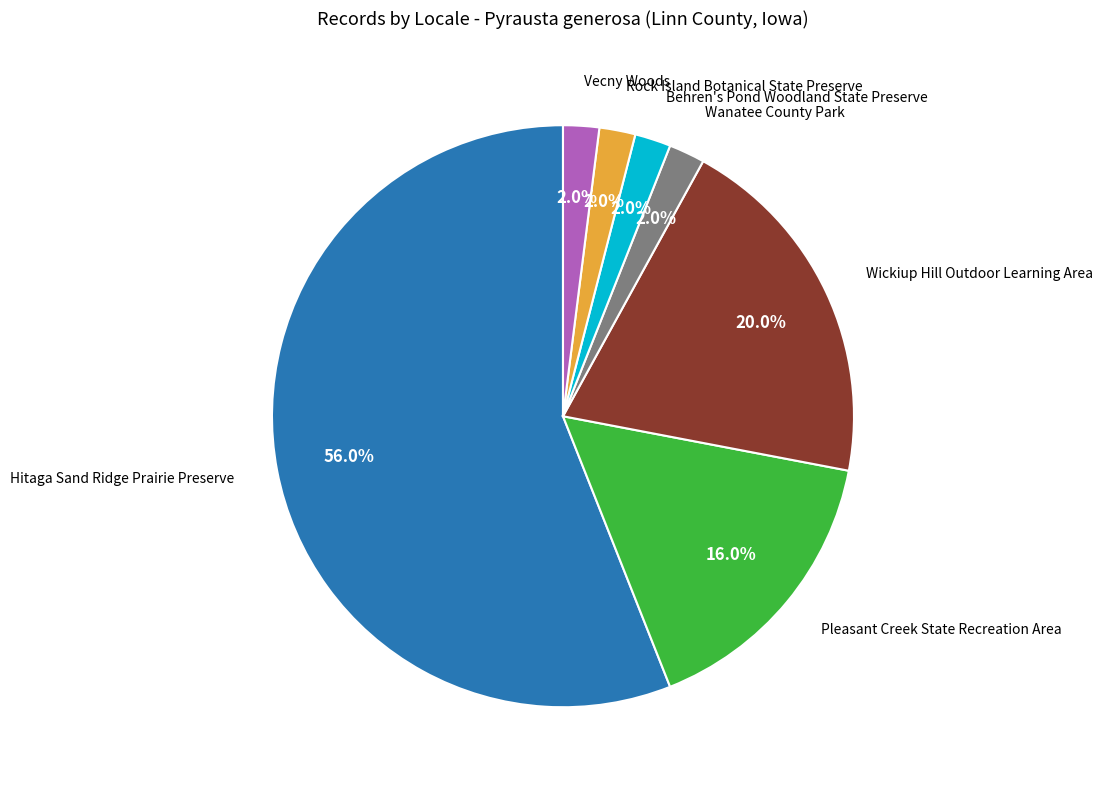

Is there a majority slice in this chart?

Yes